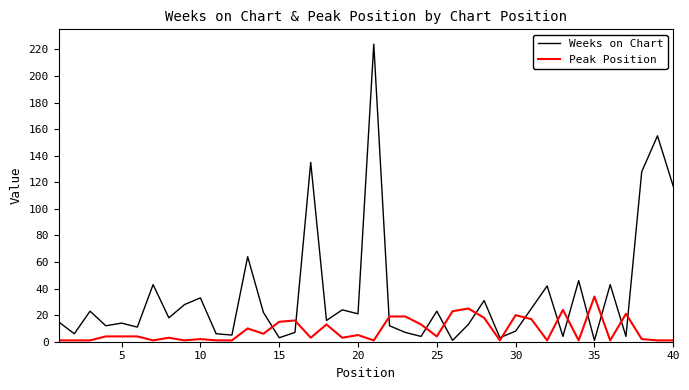

At how many categories does at least one series exceed 161?

1